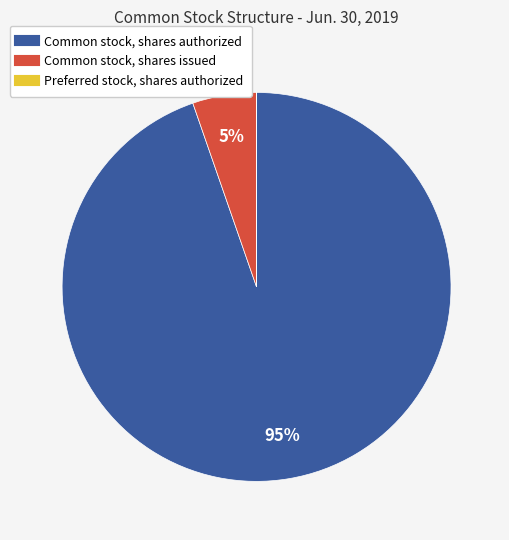

Is the sum of Common stock, shares authorized and Common stock, shares issued greater than half?

Yes